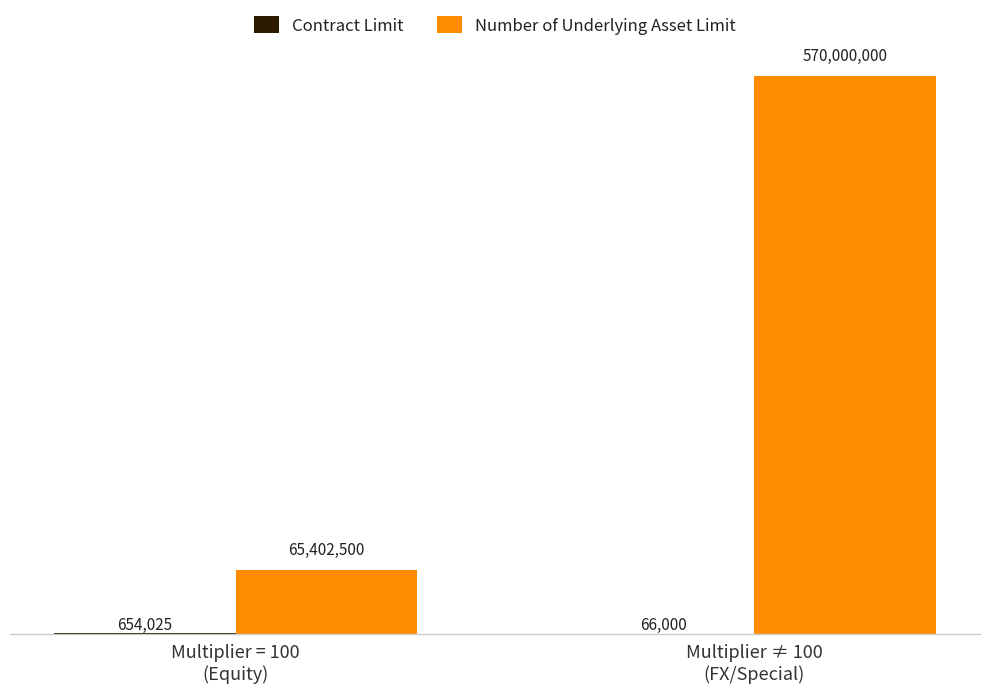

Which series has the largest total across all categories?

Number of Underlying Asset Limit